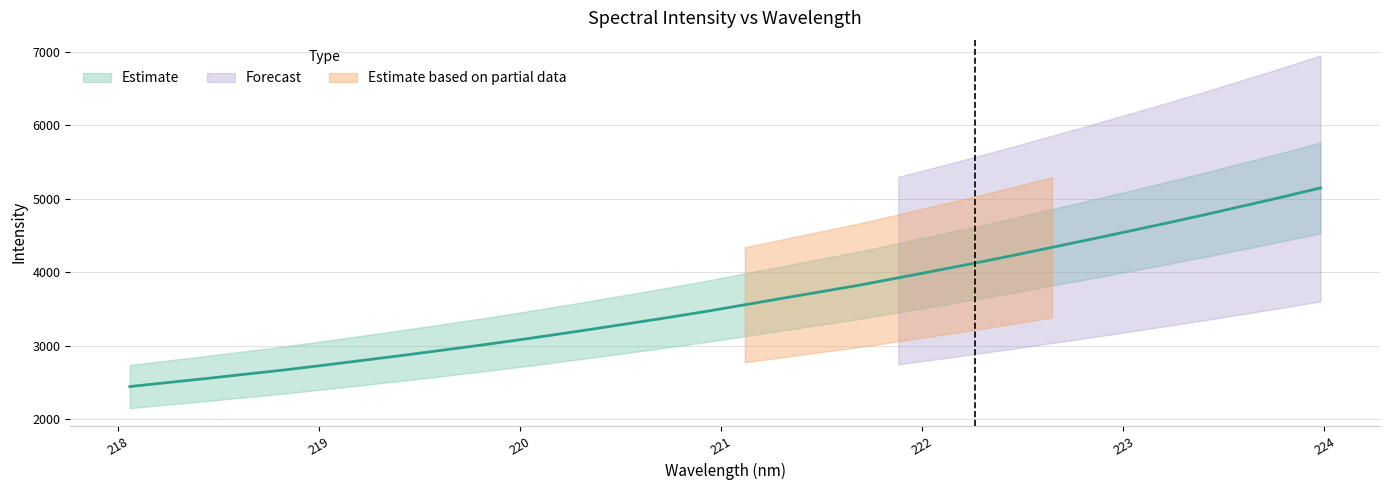

Does the chart display data point markers on the line(s)?

No